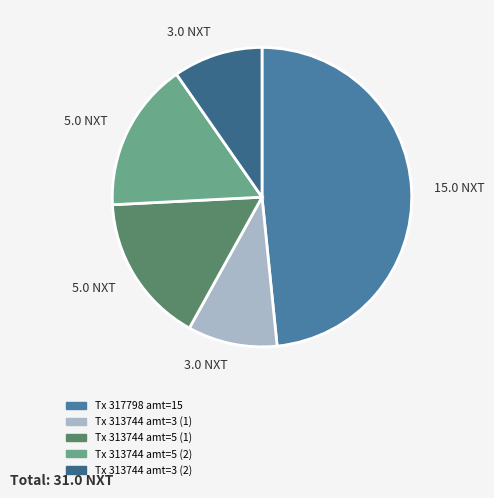

What is the largest slice in the pie chart?

Height 317798 (15.0)